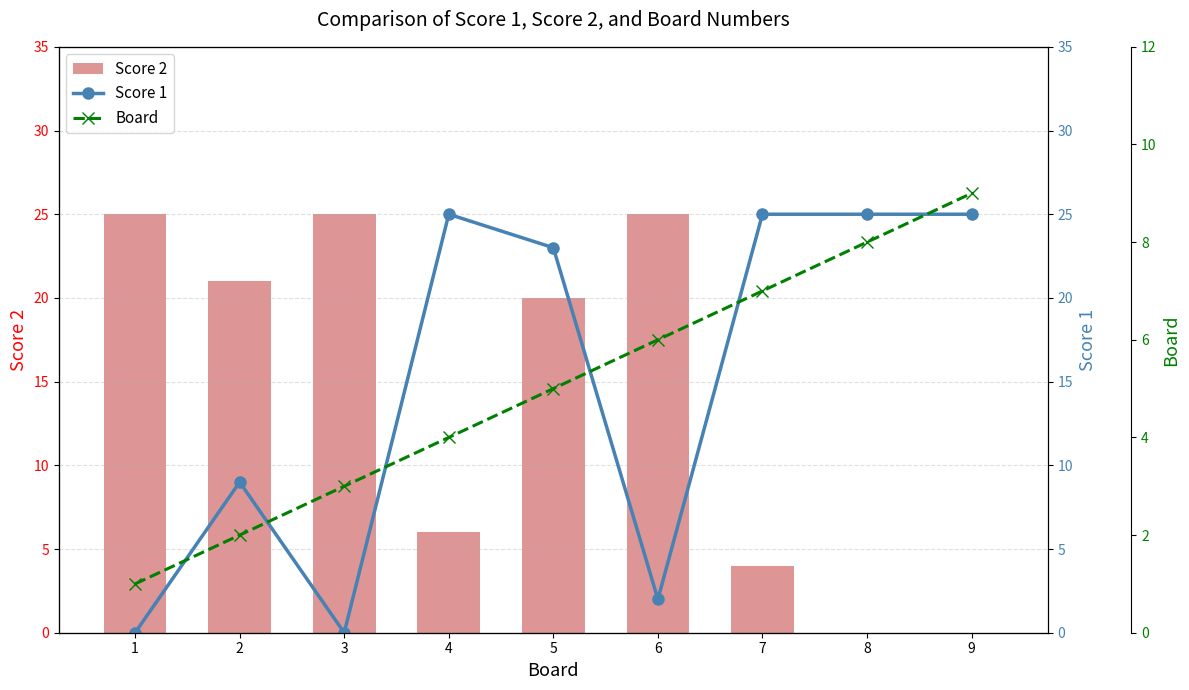

What is the difference between the Score 2 values at 8 and 5?

20